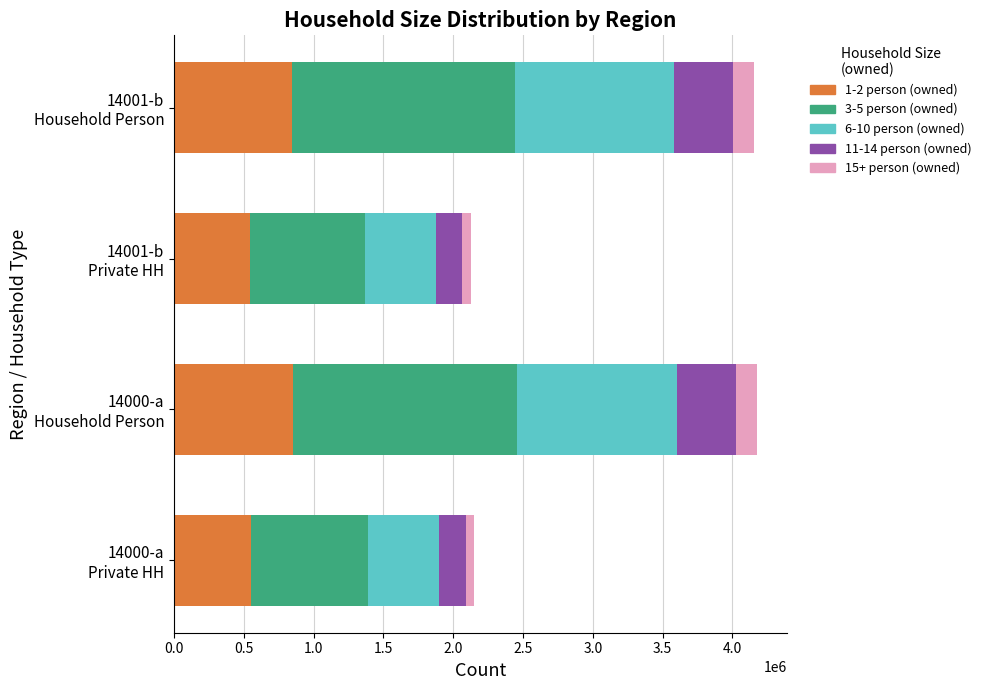

What is the difference between the second highest and second lowest values in the 1-2 person (owned) series?

291156